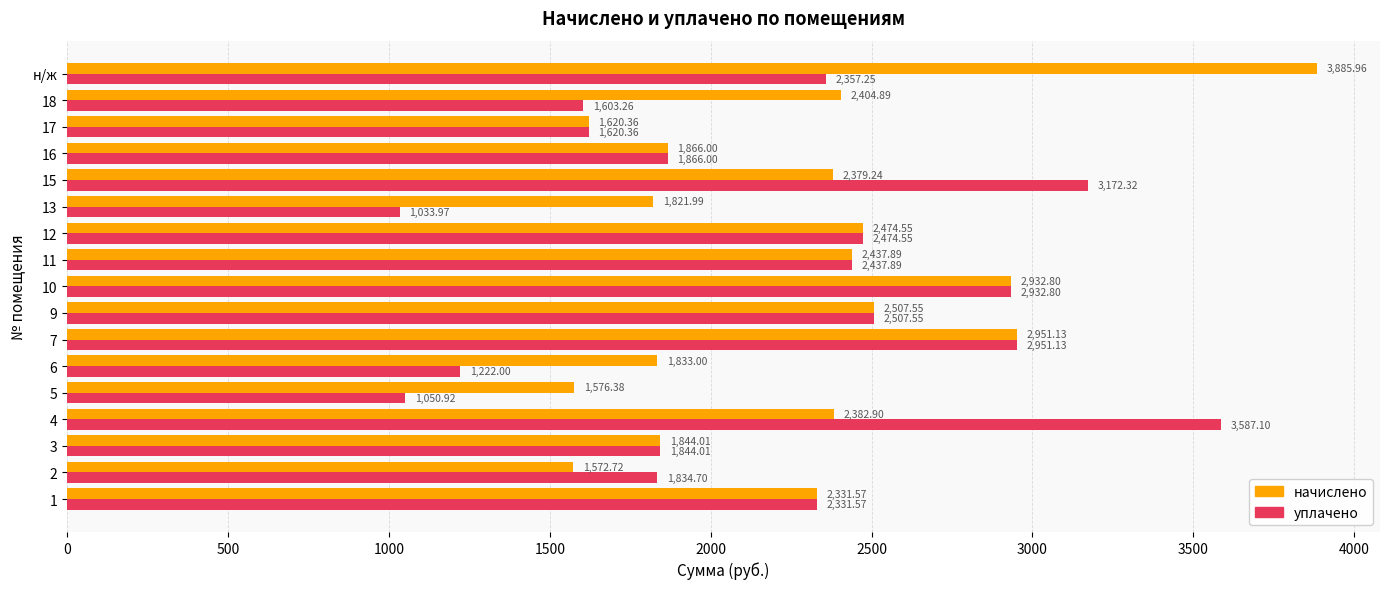

List the series in order of their overall mean, lowest first.

уплачено, начислено